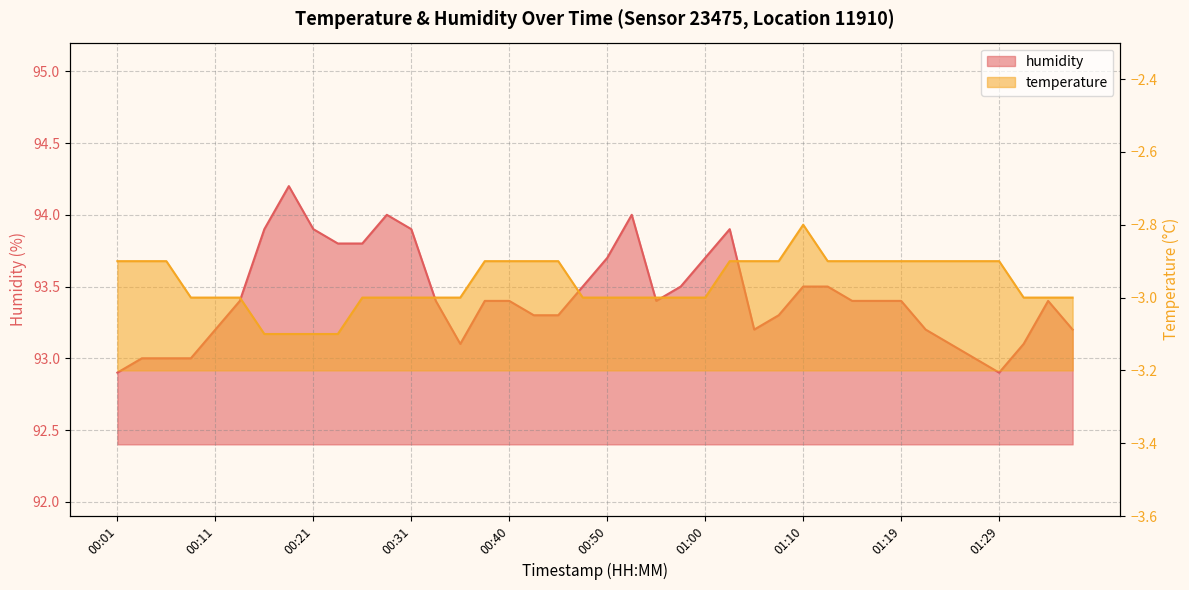

What is the difference between the humidity values at 00:31 and 01:24?

0.8